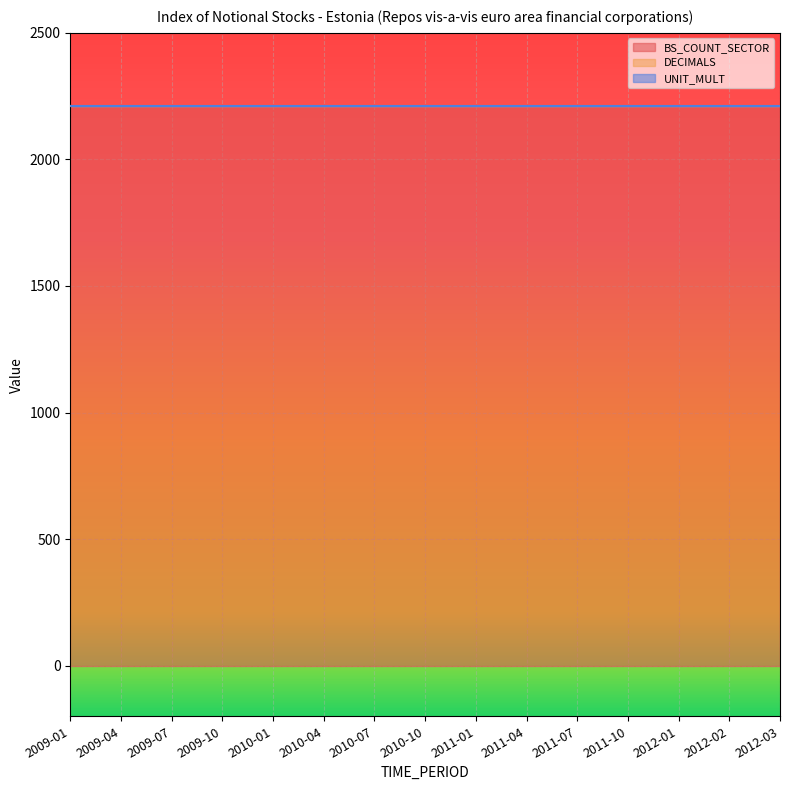

Which category has the lowest value across all series?

2009-01